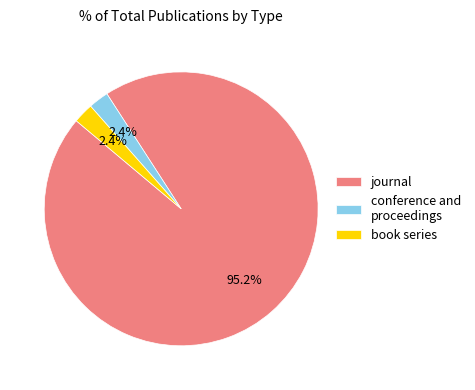

To the nearest percent, what is the difference between the largest and smallest slice percentages?

93%